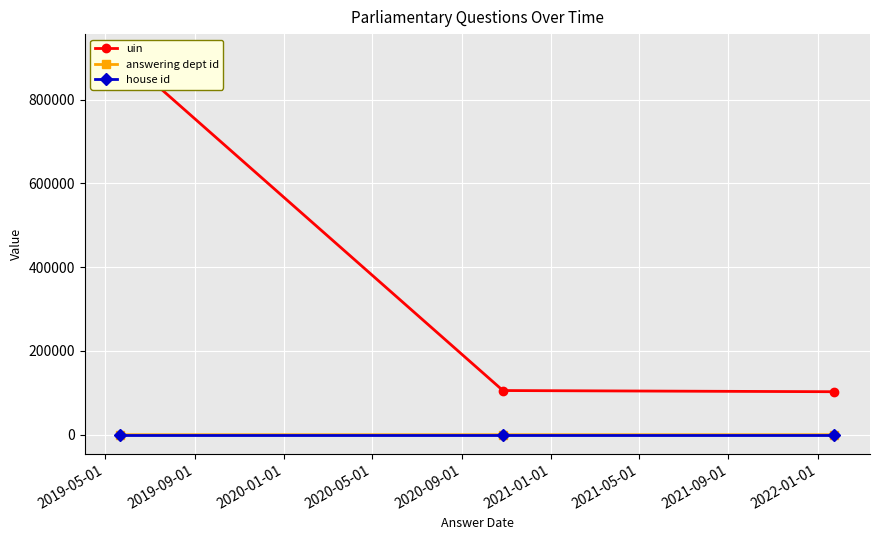

What is the approximate value of house id at 2020-01-01?

1